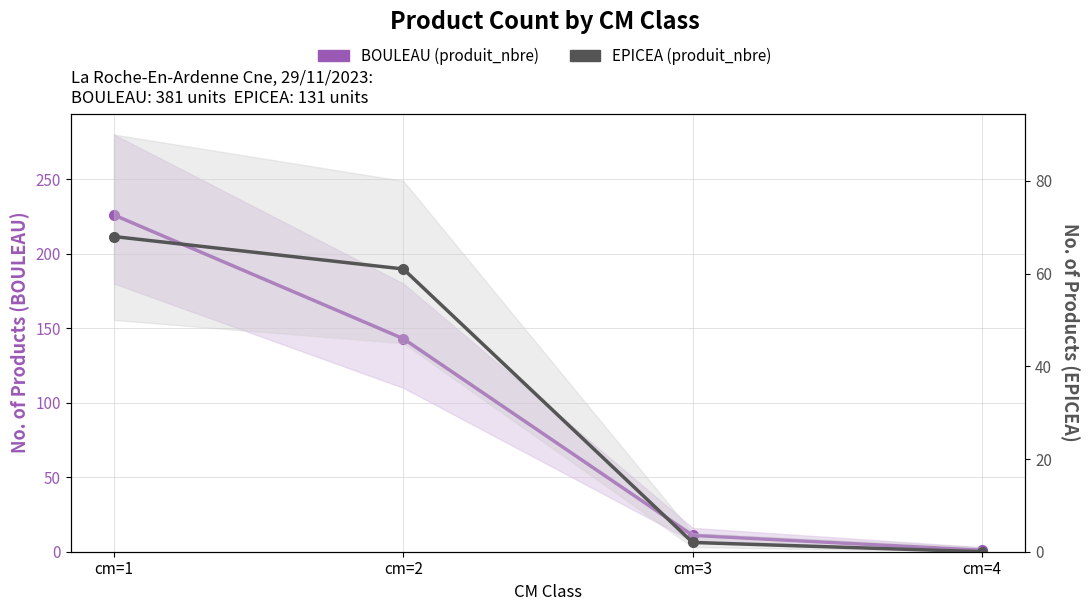

Rank the series at cm=2 from lowest to highest value.

EPICEA (produit_nbre), BOULEAU (produit_nbre)